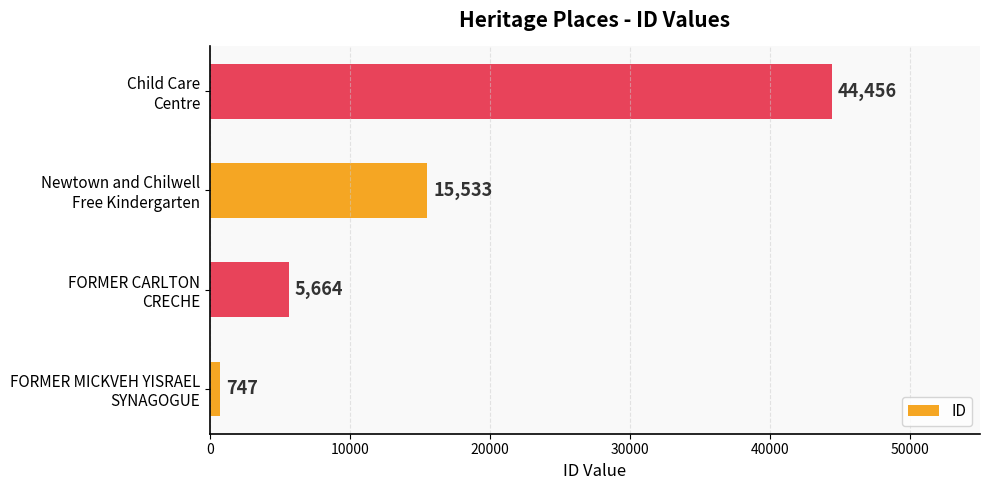

What is the minimum value shown in the chart?

747